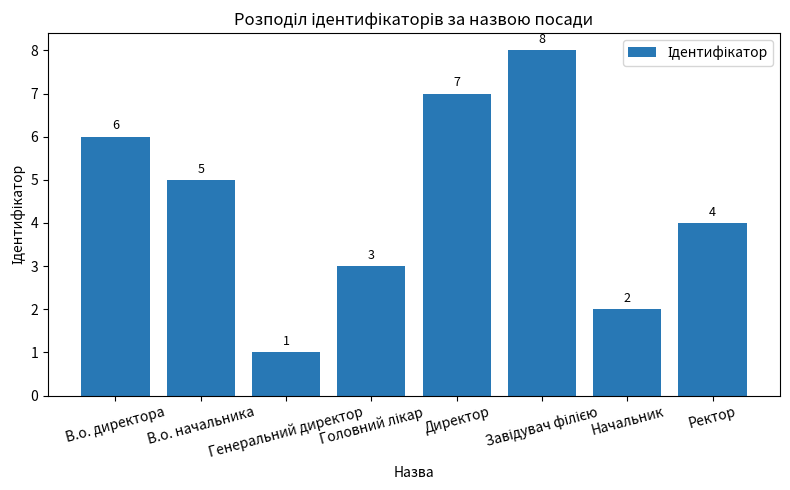

Reading left to right, transcribe all the data shown in this chart.

6	5	1	3	7	8	2	4